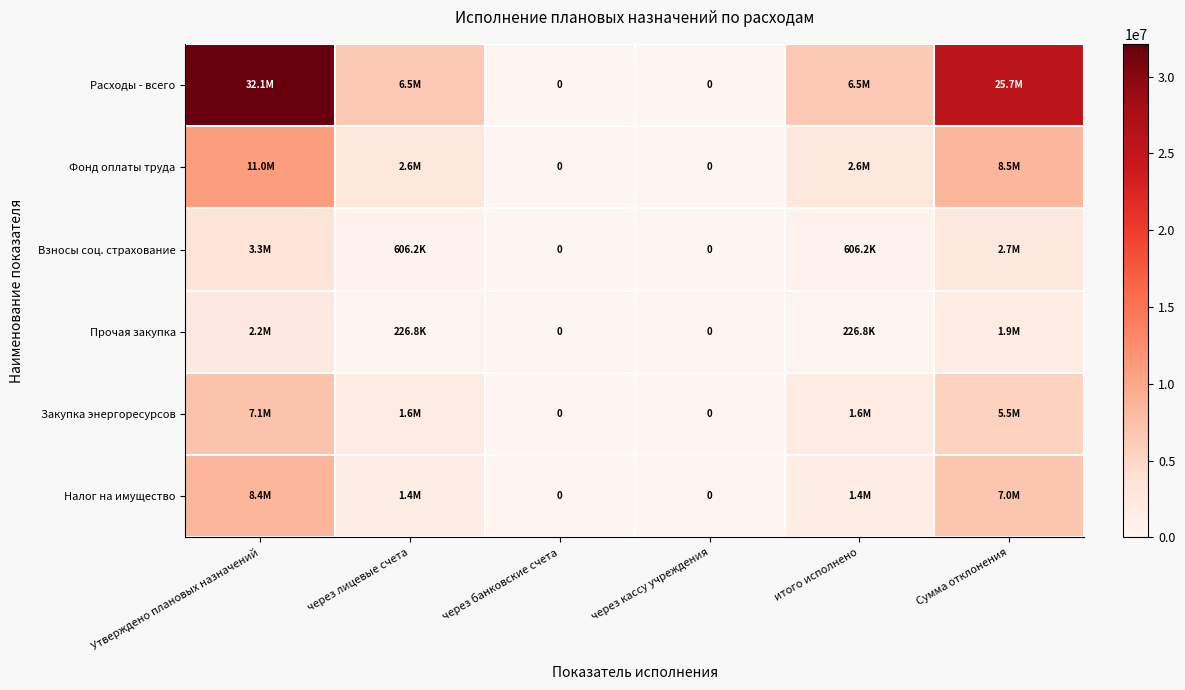

Is it true that Расходы - всего equals 3394337.4 at итого исполнено?

False